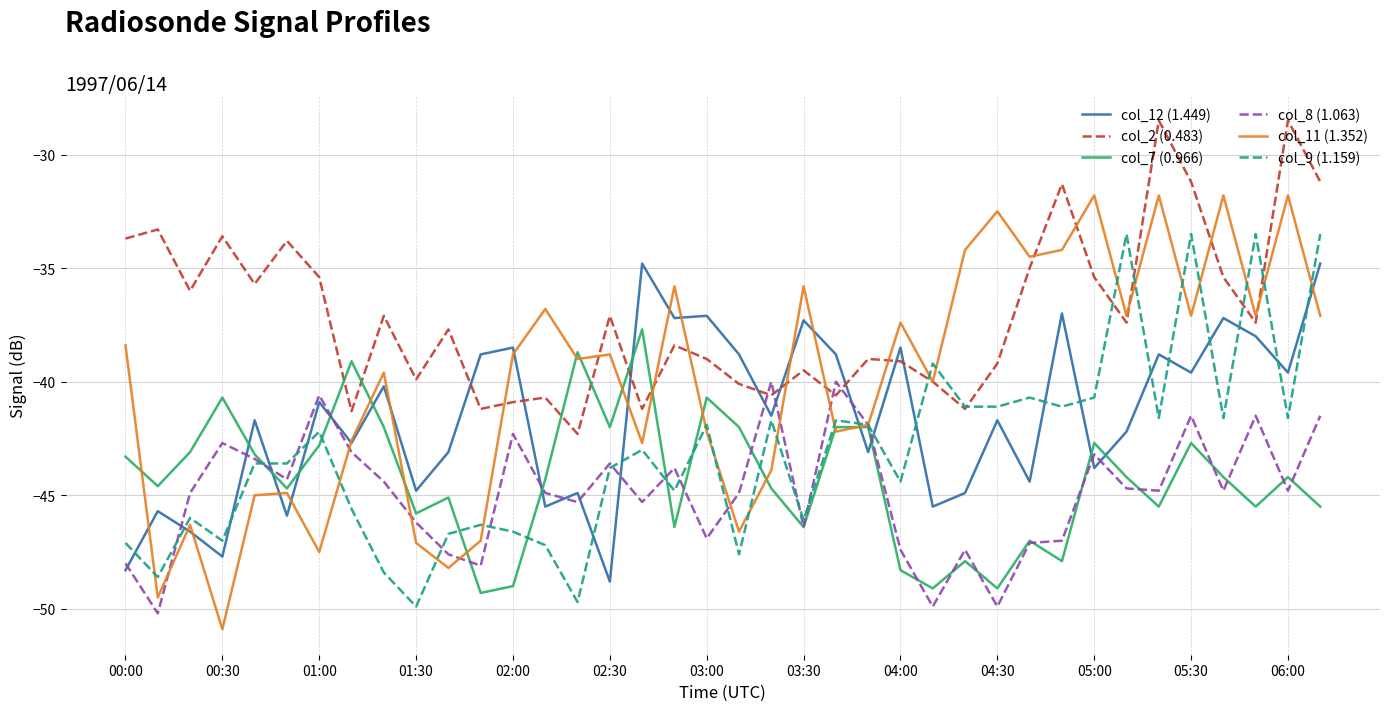

What is the greatest value displayed?

-28.5